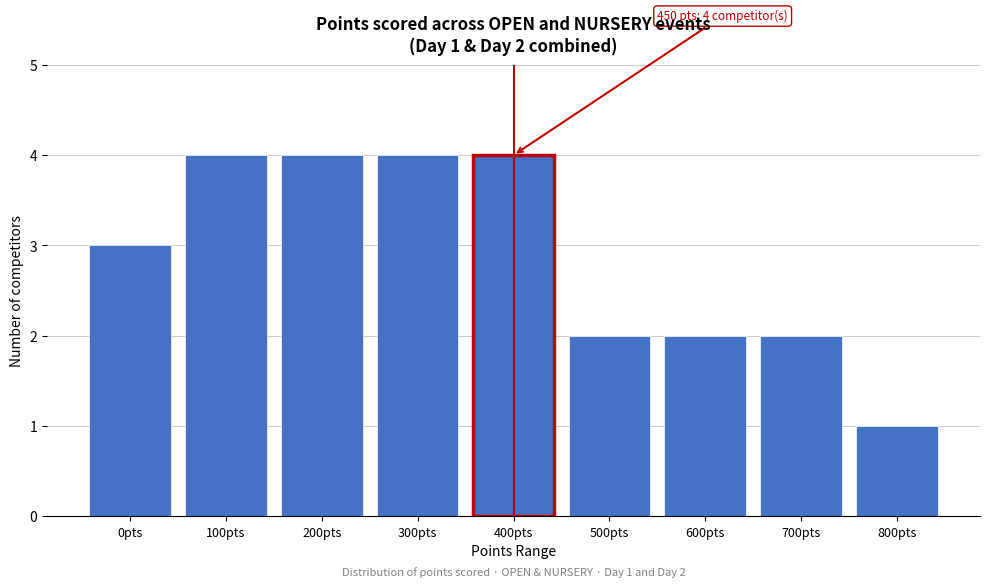

Reading left to right, extract all data points from this chart.

3	4	4	4	4	2	2	2	1